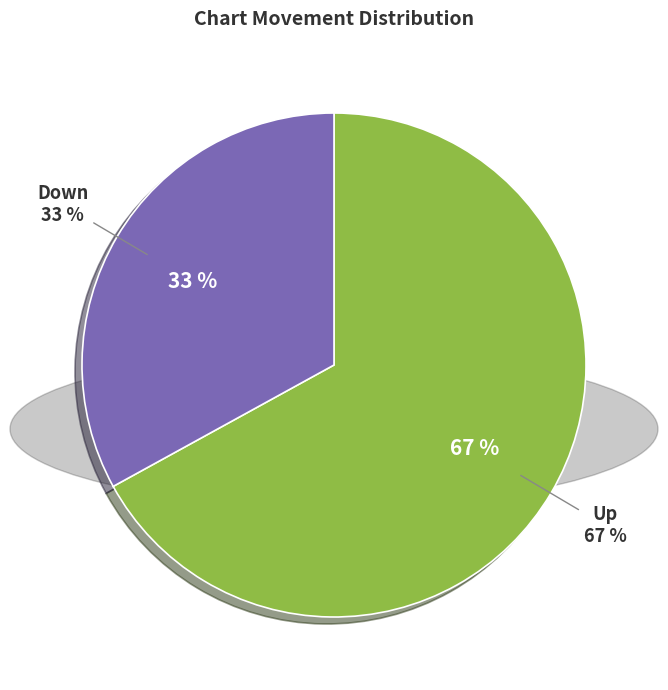

What is the total percentage of up and down?

100.0%